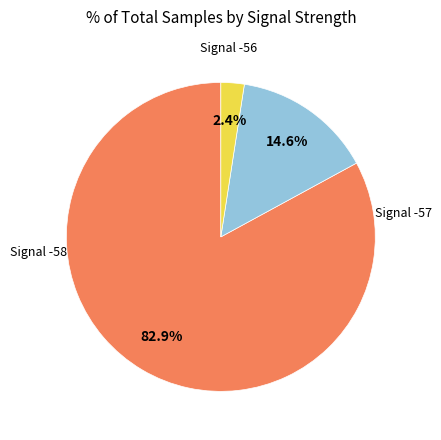

Is there any slice that represents more than half of the pie?

Yes